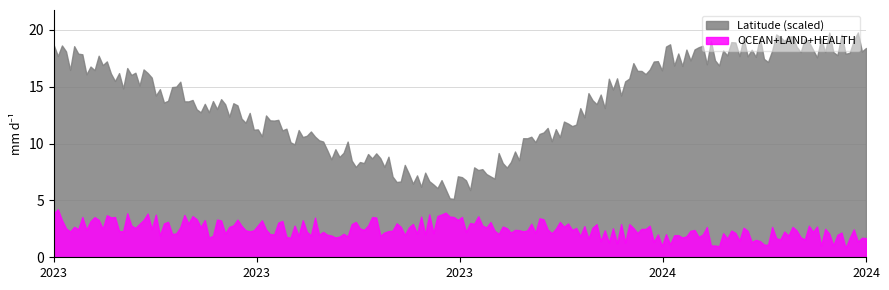

What are all the series names shown in the legend?

Latitude (scaled), OCEAN+LAND+HEALTH